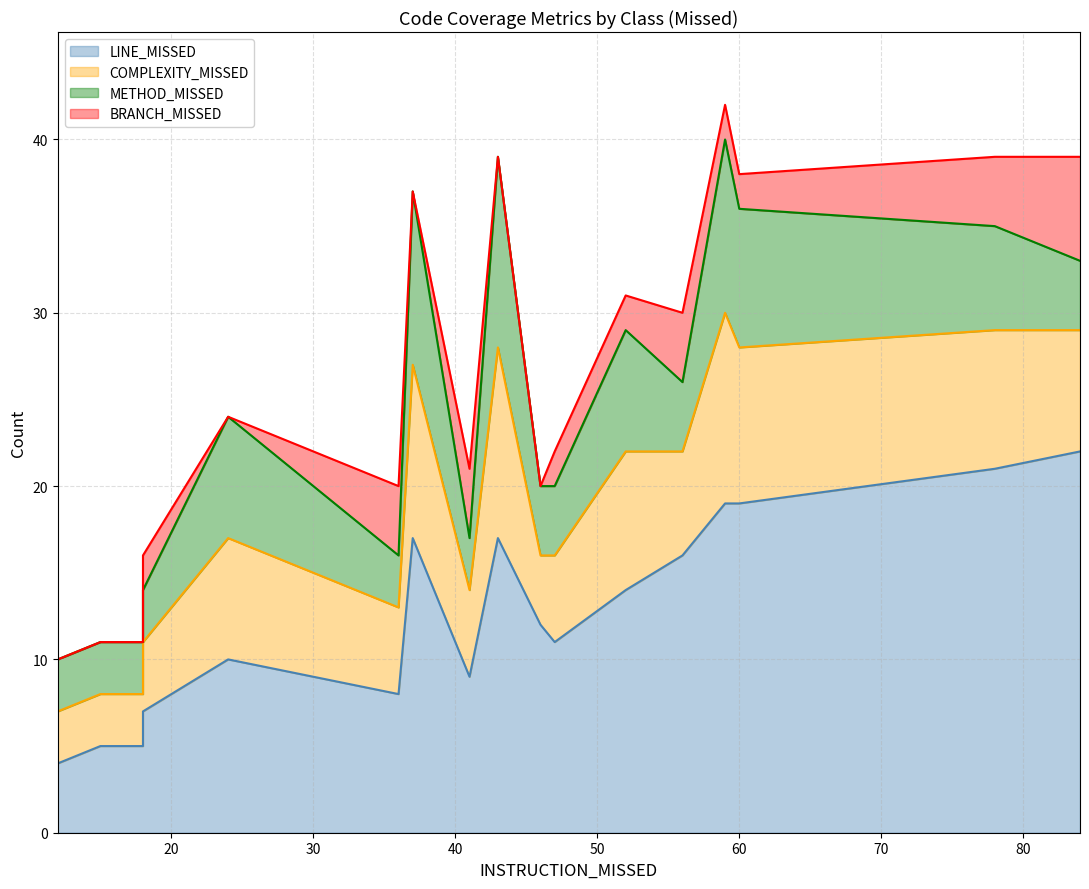

True or false: LINE_MISSED has more than 2 points higher than both neighbors.

True